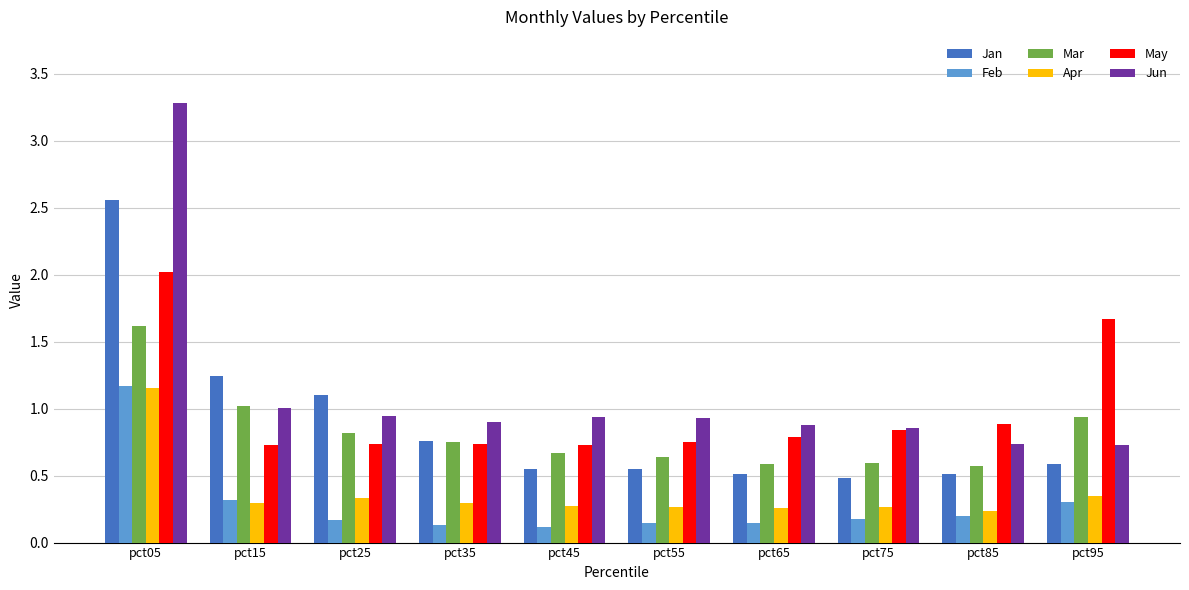

What is the approximate value of Jun at pct05?

3.3